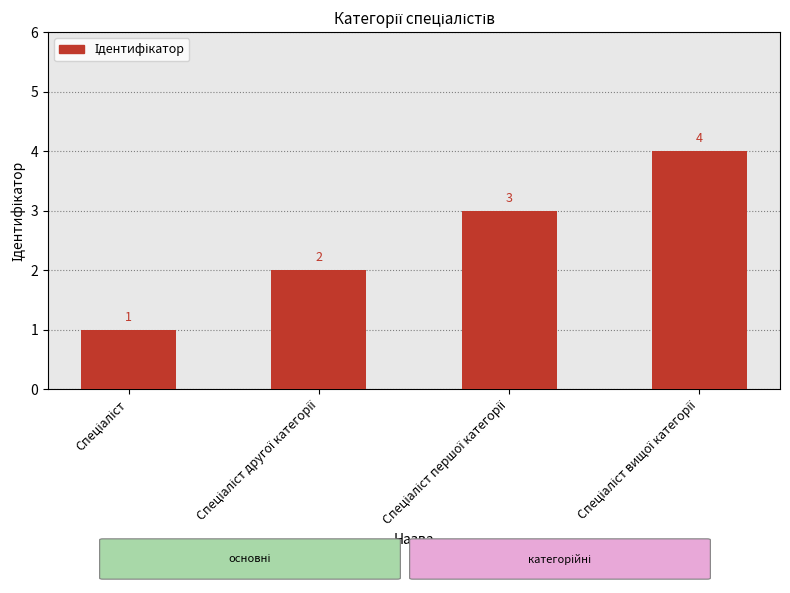

What is the greatest value displayed?

4